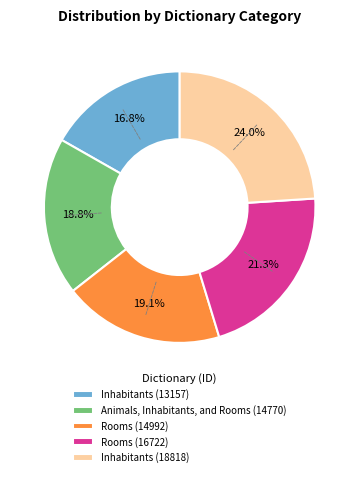

Rank the categories by value from highest to lowest.

Inhabitants (18818), Rooms (16722), Rooms (14992), Animals, Inhabitants, and Rooms (14770), Inhabitants (13157)